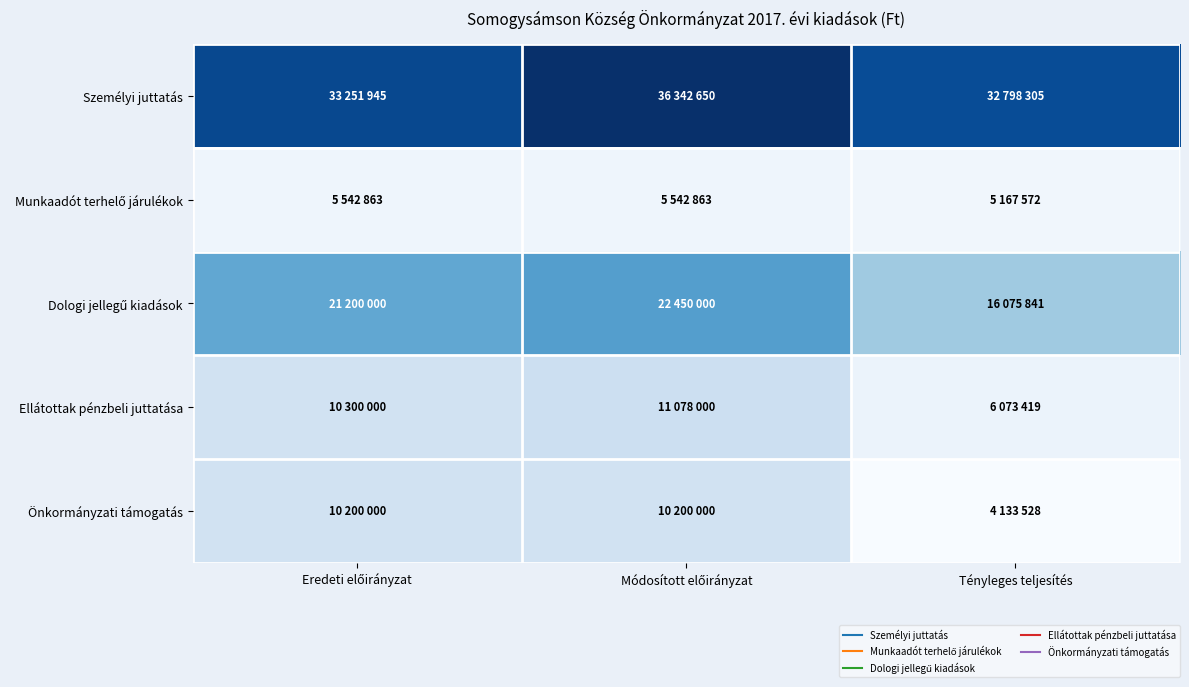

Which series has the largest total across all categories?

Személyi juttatás